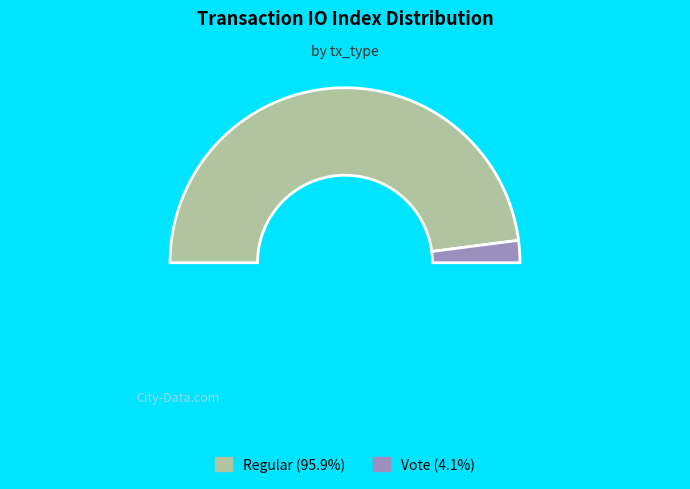

Count the number of slices in the pie.

3